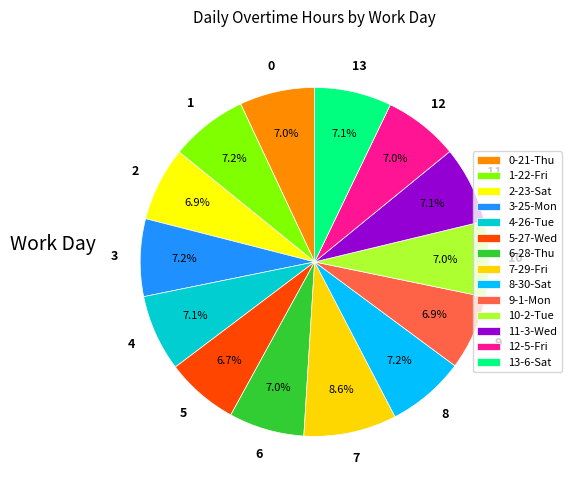

How many slices are in this pie chart?

14